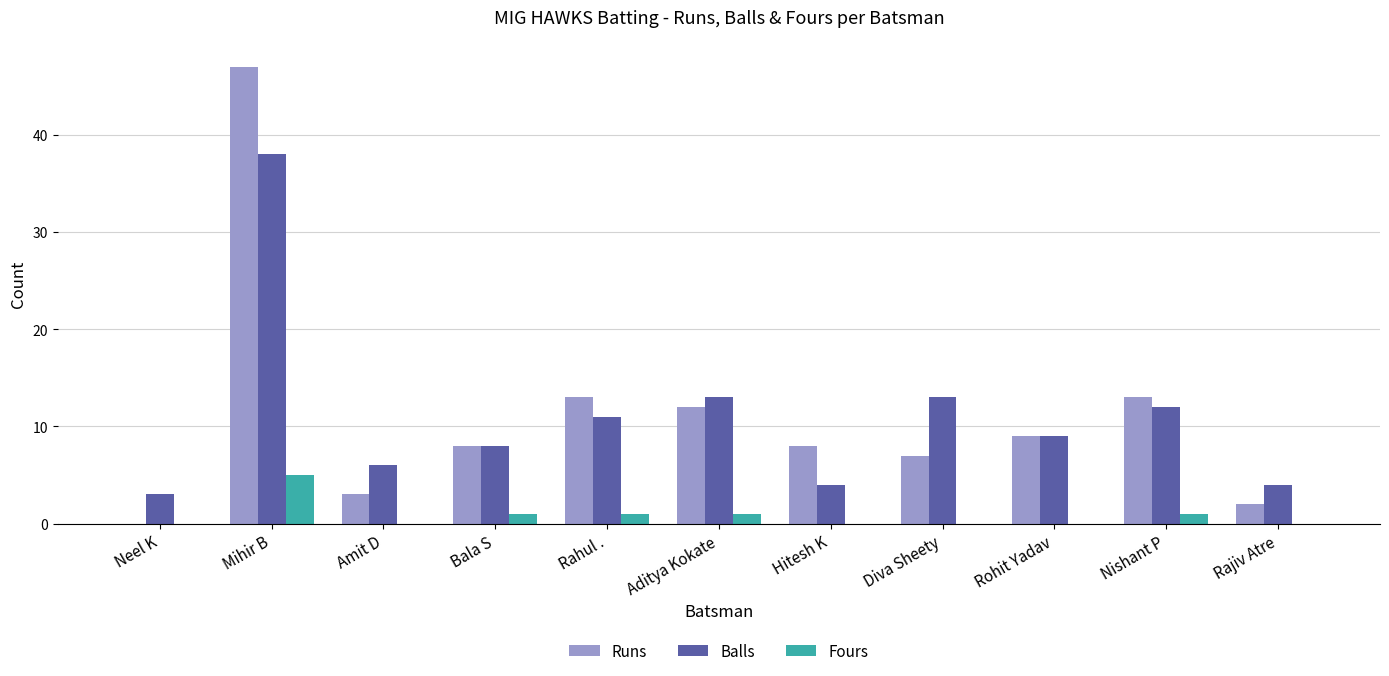

Reading left to right, extract all data points from this chart.

Runs: Neel K=0	Mihir B=47	Amit D=3	Bala S=8	Rahul .=13	Aditya Kokate=12	Hitesh K=8	Diva Sheety=7	Rohit Yadav=9	Nishant P=13	Rajiv Atre=2
Balls: Neel K=3	Mihir B=38	Amit D=6	Bala S=8	Rahul .=11	Aditya Kokate=13	Hitesh K=4	Diva Sheety=13	Rohit Yadav=9	Nishant P=12	Rajiv Atre=4
Fours: Neel K=0	Mihir B=5	Amit D=0	Bala S=1	Rahul .=1	Aditya Kokate=1	Hitesh K=0	Diva Sheety=0	Rohit Yadav=0	Nishant P=1	Rajiv Atre=0